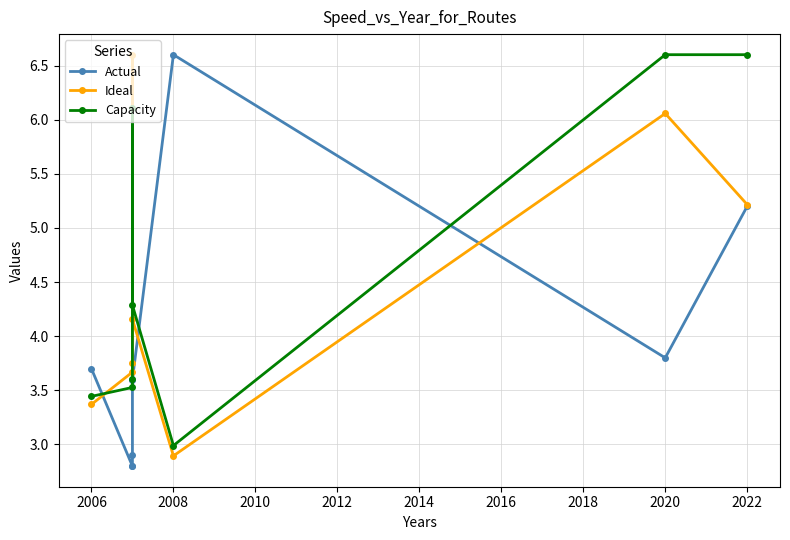

At how many categories does at least one series exceed 5?

4